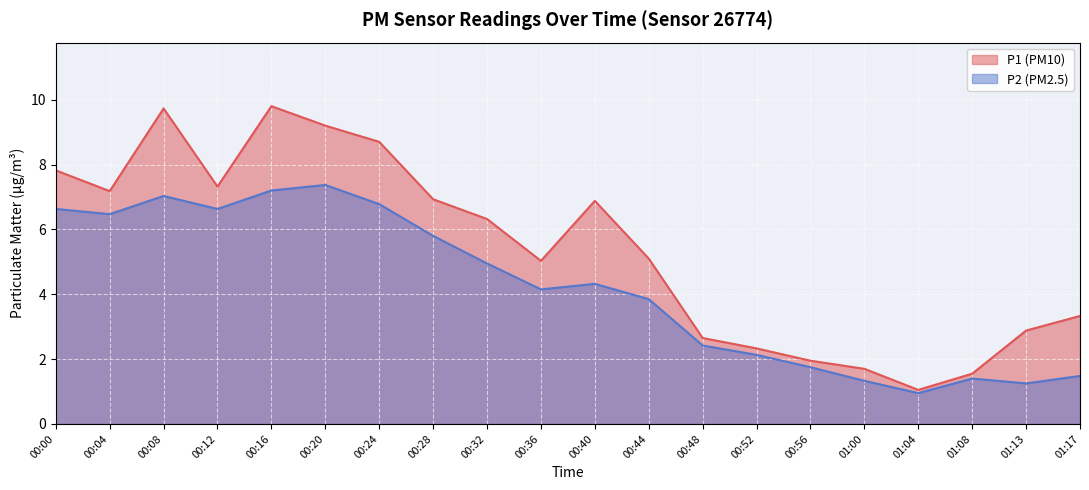

What is the total value across all series at 00:52?

4.5